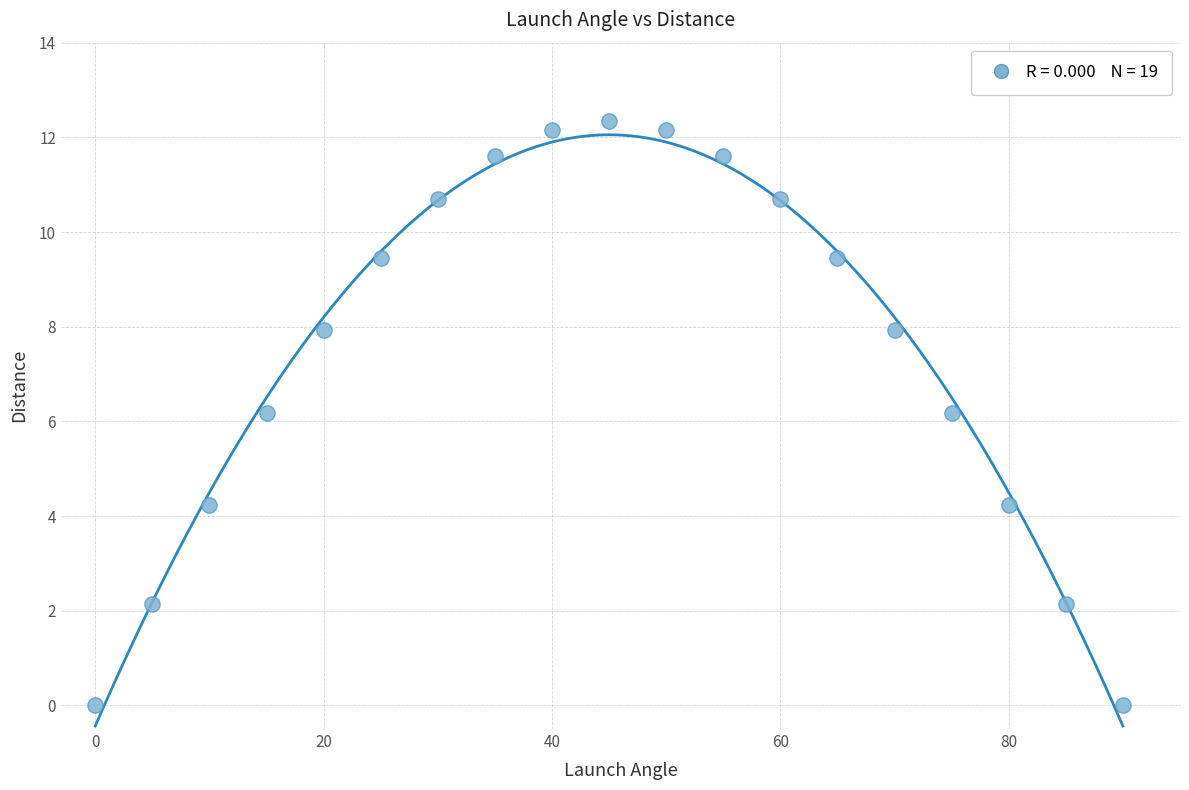

What is the range of Y values (max minus min)?

12.3